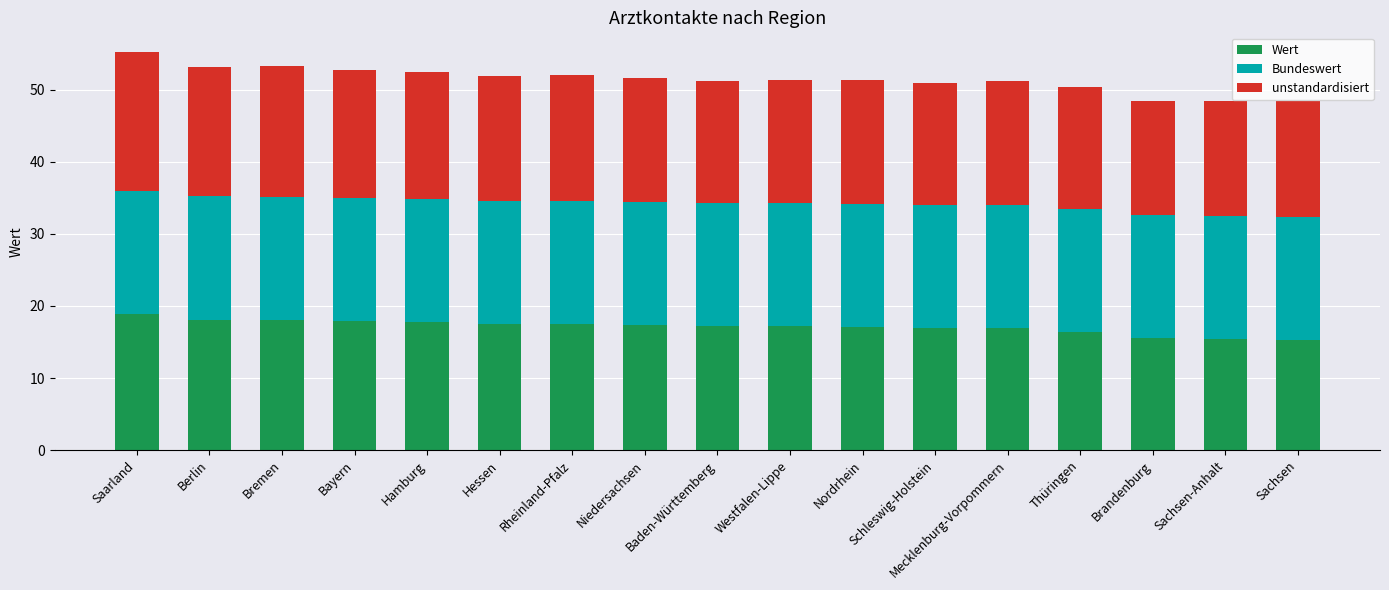

Are the bars horizontal?

No